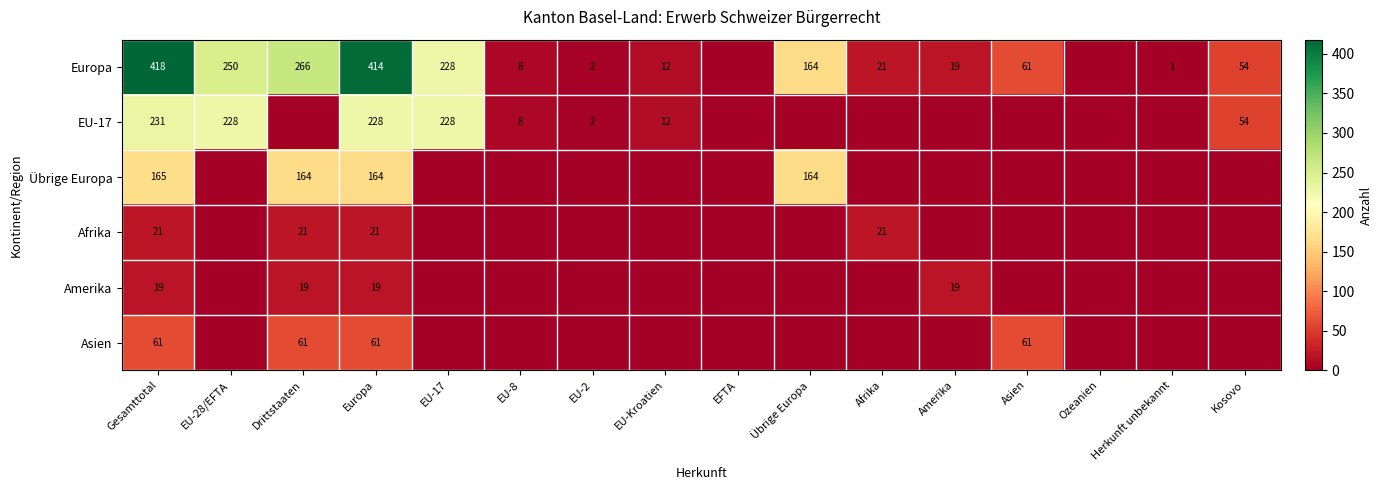

What is the sum of the Europa values at Gesamttotal and Drittstaaten?

684